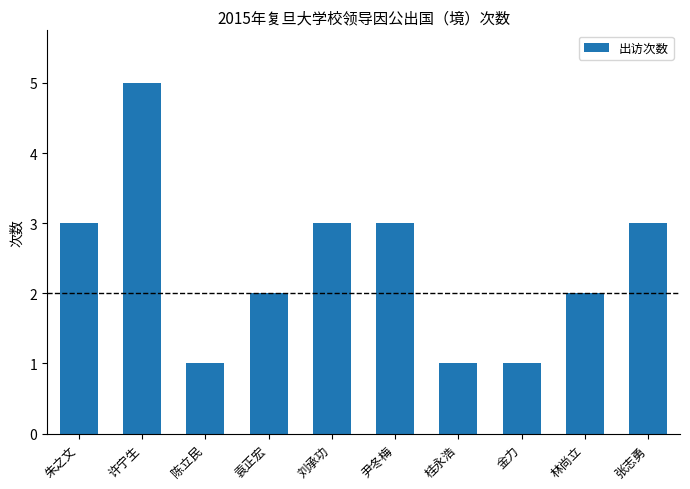

Reading left to right, list all the values displayed in this chart.

朱之文=3	许宁生=5	陈立民=1	袁正宏=2	刘承功=3	尹冬梅=3	桂永浩=1	金力=1	林尚立=2	张志勇=3